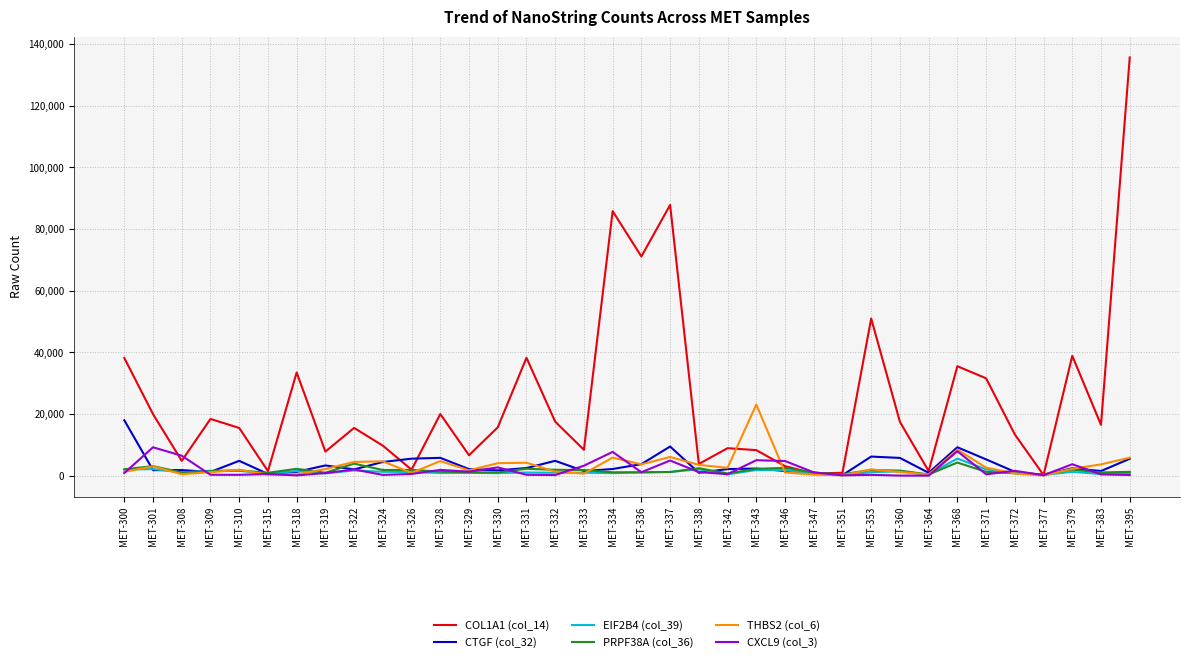

Which label corresponds to the largest value in the chart?

MET-395